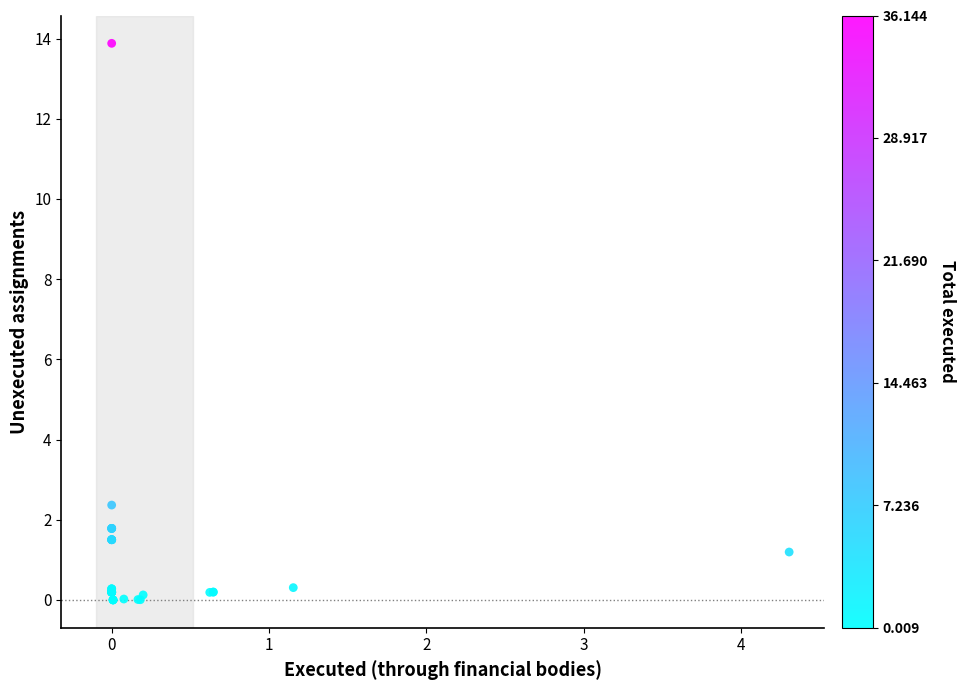

What Y value in the scatter plot is closest to 6?

2.4